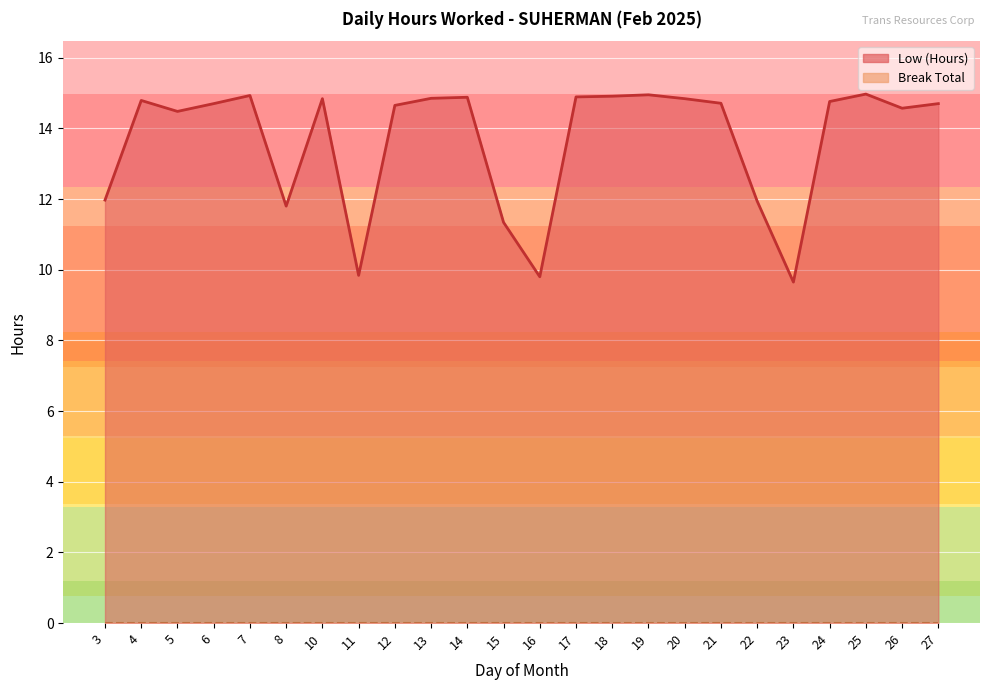

What is the sum of the values at 20 and 12?

29.5